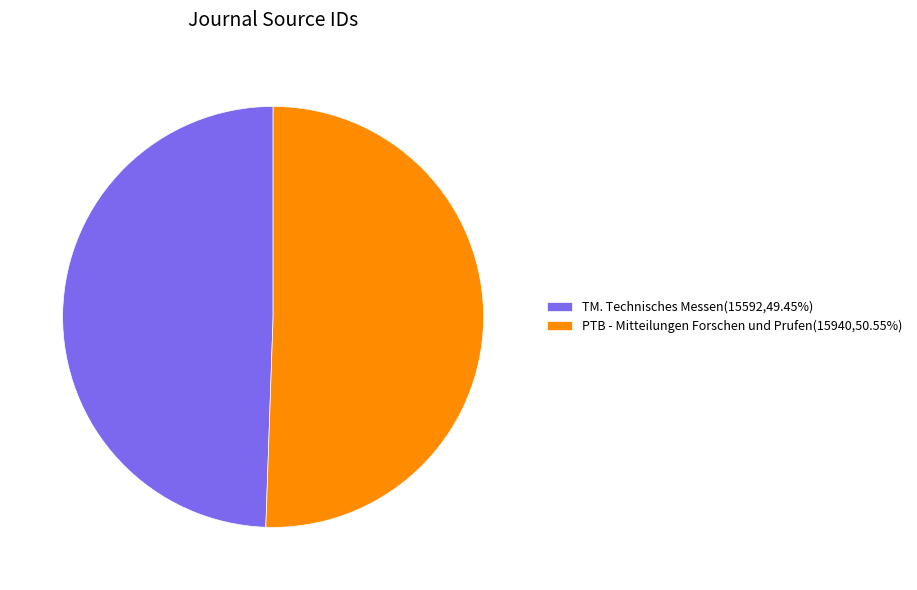

Which has a higher value, PTB - Mitteilungen Forschen und Prufen or TM. Technisches Messen?

PTB - Mitteilungen Forschen und Prufen